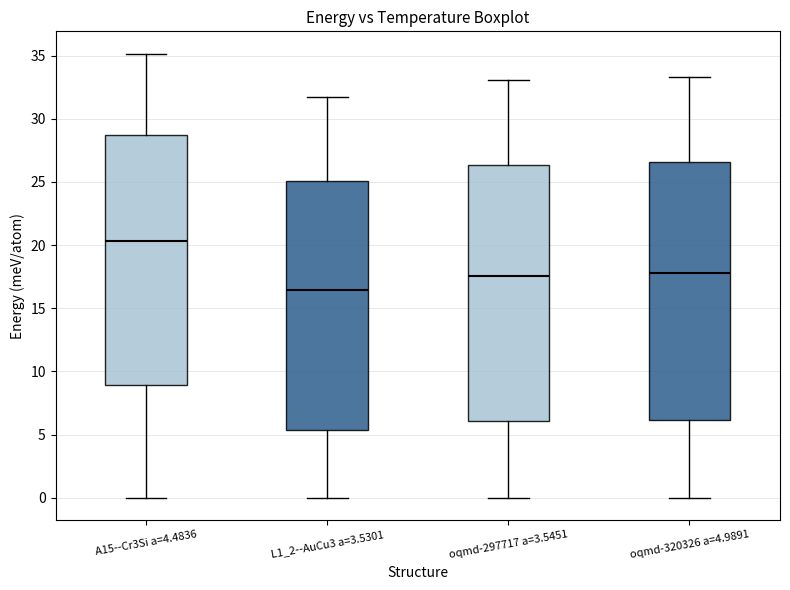

Reading left to right, read every box against the y-axis: the position of its median line, the range the box covers, and the ends of its whiskers. The values are not printed on the chart, so give them approximately, as read against the axis.

A15--Cr3Si a=4.4836: median 20.5, box 9.0 to 28.5, whiskers 0.0 to 35.0
L1_2--AuCu3 a=3.5301: median 16.5, box 5.5 to 25.0, whiskers 0.0 to 31.5
oqmd-297717 a=3.5451: median 17.5, box 6.0 to 26.5, whiskers 0.0 to 33.0
oqmd-320326 a=4.9891: median 18.0, box 6.0 to 26.5, whiskers 0.0 to 33.5